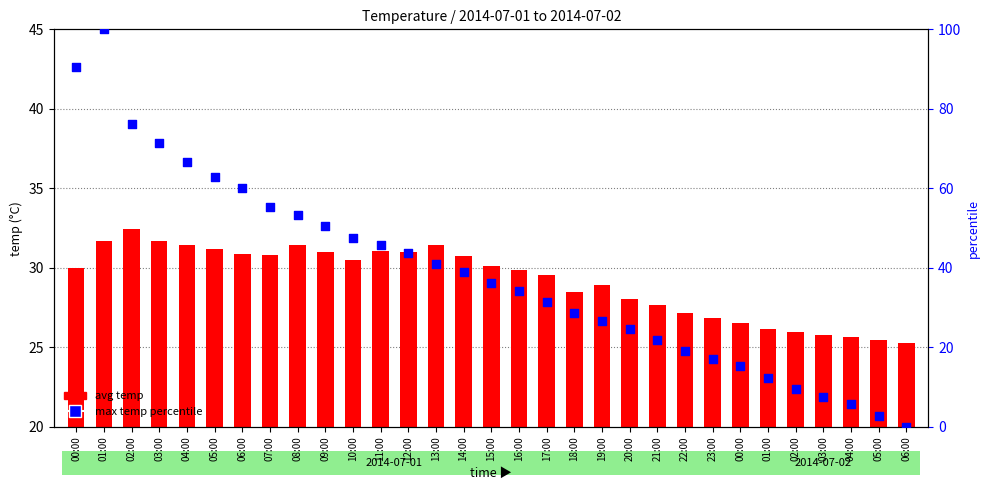

Which series contains the lowest Y value?

max temp percentile